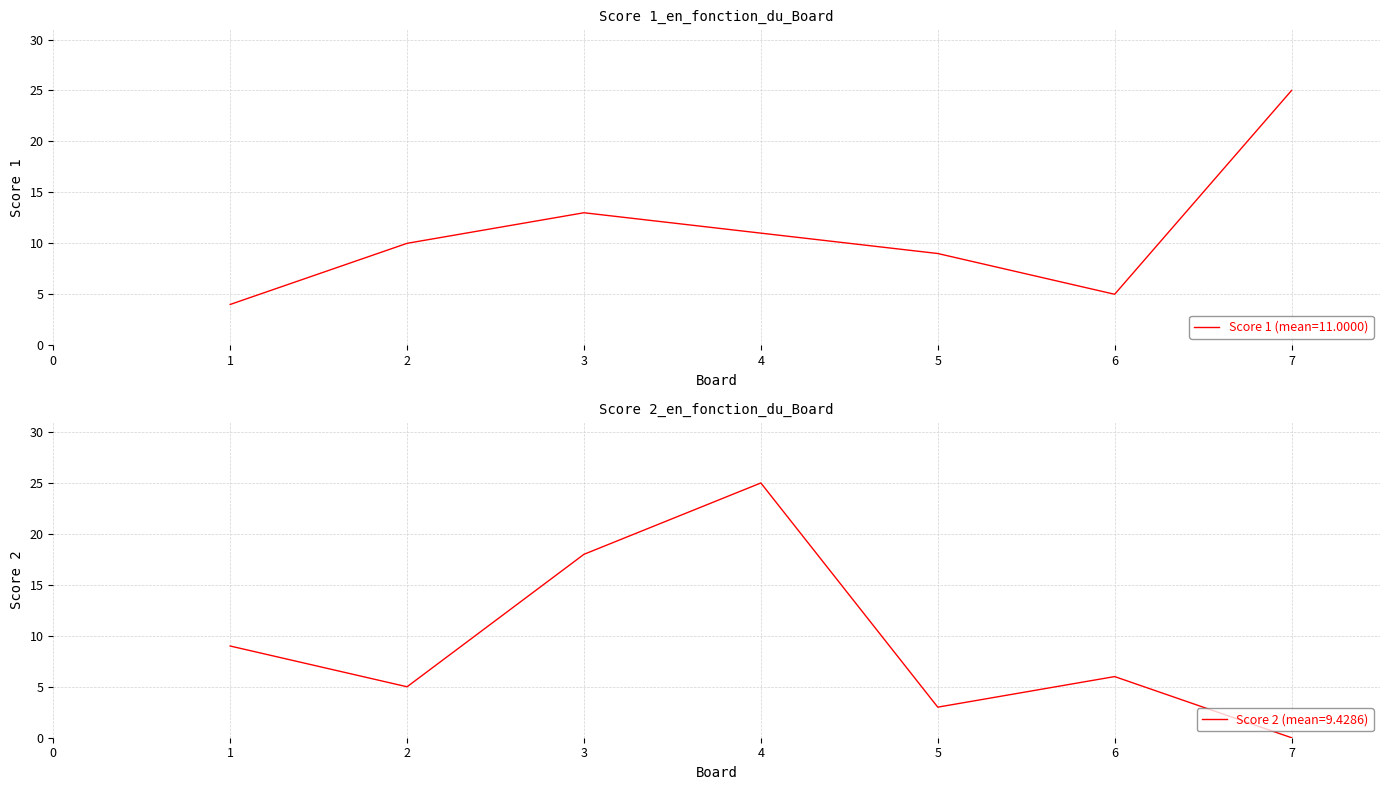

The Score 2 series shows 6 at 6. True or false?

True